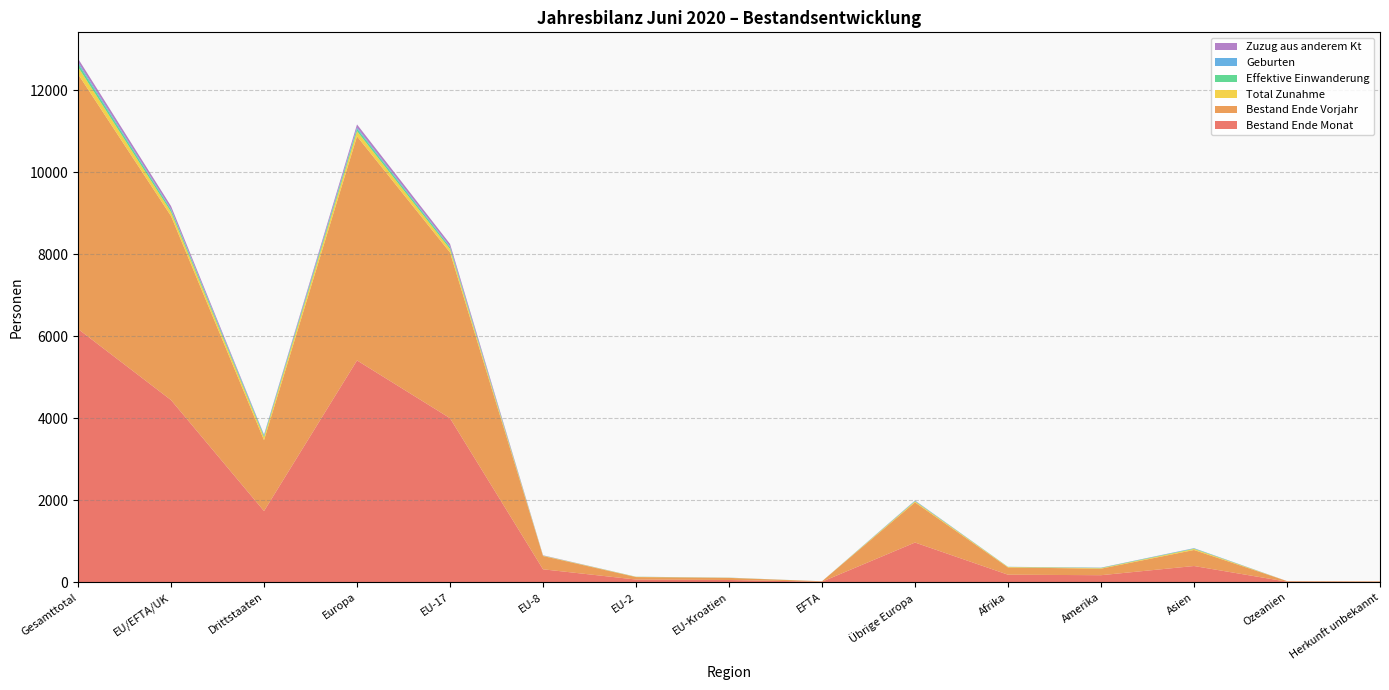

Reading left to right, extract all data points from this chart.

Bestand Ende Monat: Gesamttotal=6178	EU/EFTA/UK=4443	Drittstaaten=1735	Europa=5410	EU-17=4001	EU-8=314	EU-2=64	EU-Kroatien=53	EFTA=11	Übrige Europa=967	Afrika=182	Amerika=170	Asien=394	Ozeanien=12	Herkunft unbekannt=10
Bestand Ende Vorjahr: Gesamttotal=6219	EU/EFTA/UK=4489	Drittstaaten=1730	Europa=5468	EU-17=4043	EU-8=324	EU-2=60	EU-Kroatien=51	EFTA=11	Übrige Europa=979	Afrika=177	Amerika=159	Asien=391	Ozeanien=14	Herkunft unbekannt=10
Total Zunahme: Gesamttotal=174	EU/EFTA/UK=100	Drittstaaten=74	Europa=125	EU-17=84	EU-8=8	EU-2=5	EU-Kroatien=3	EFTA=0	Übrige Europa=25	Afrika=11	Amerika=11	Asien=26	Ozeanien=0	Herkunft unbekannt=1
Effektive Einwanderung: Gesamttotal=81	EU/EFTA/UK=52	Drittstaaten=29	Europa=60	EU-17=44	EU-8=3	EU-2=3	EU-Kroatien=2	EFTA=0	Übrige Europa=8	Afrika=3	Amerika=9	Asien=9	Ozeanien=0	Herkunft unbekannt=0
Geburten: Gesamttotal=41	EU/EFTA/UK=21	Drittstaaten=20	Europa=30	EU-17=19	EU-8=1	EU-2=0	EU-Kroatien=1	EFTA=0	Übrige Europa=9	Afrika=2	Amerika=1	Asien=7	Ozeanien=0	Herkunft unbekannt=1
Zuzug aus anderem Kt: Gesamttotal=83	EU/EFTA/UK=71	Drittstaaten=12	Europa=75	EU-17=63	EU-8=6	EU-2=1	EU-Kroatien=1	EFTA=0	Übrige Europa=4	Afrika=0	Amerika=4	Asien=3	Ozeanien=1	Herkunft unbekannt=0